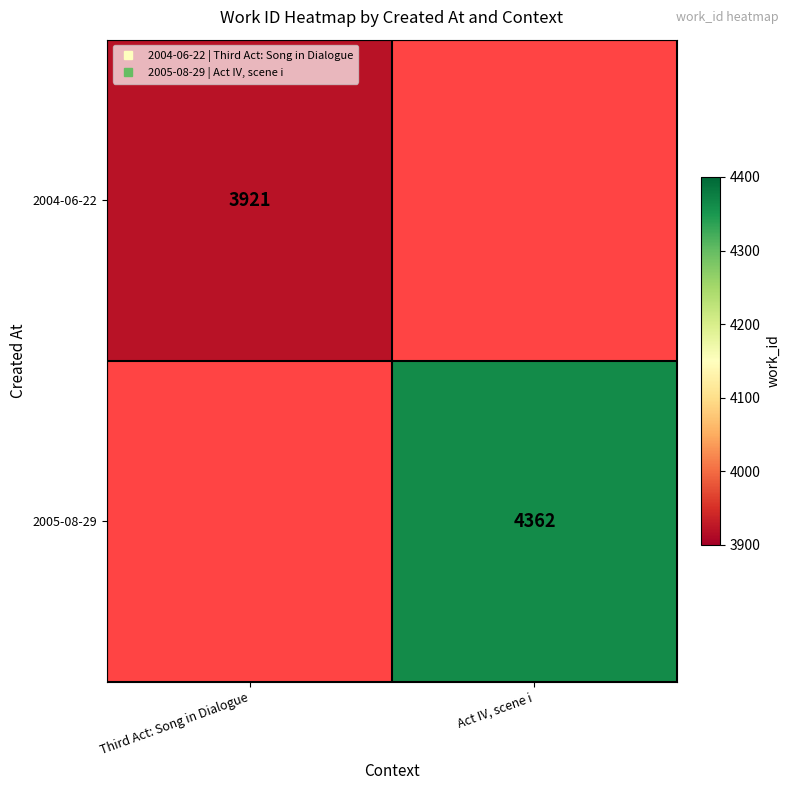

At Act IV, scene i, list the series in order from largest to smallest.

2004-06-22, 2005-08-29